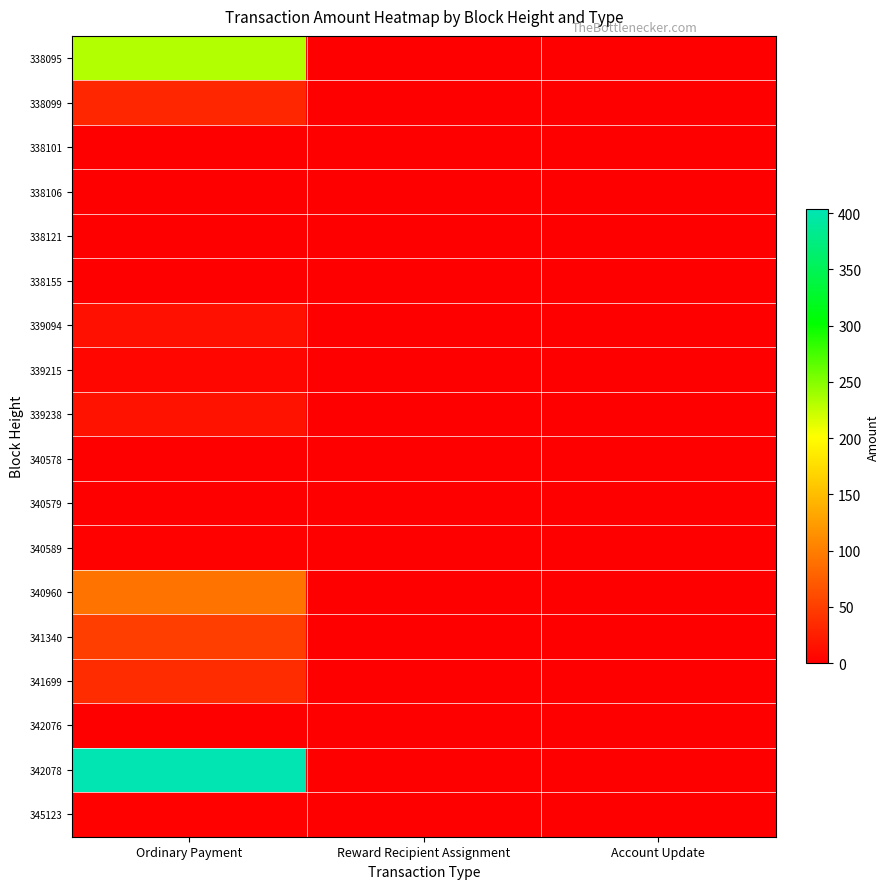

What is the maximum value shown in the chart?

403.3